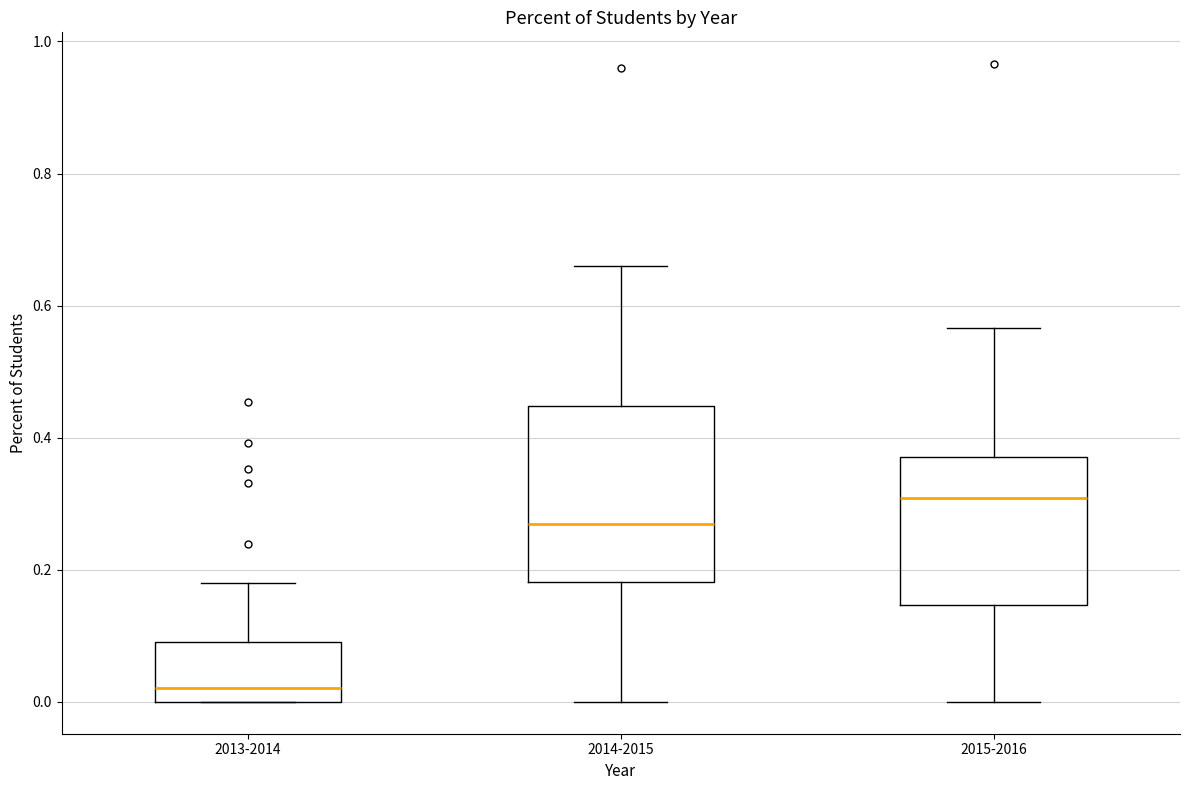

Where is the upper edge of the box for 2014-2015 on the y-axis? The values are not printed on the chart, so give them approximately, as read against the axis.

0.44